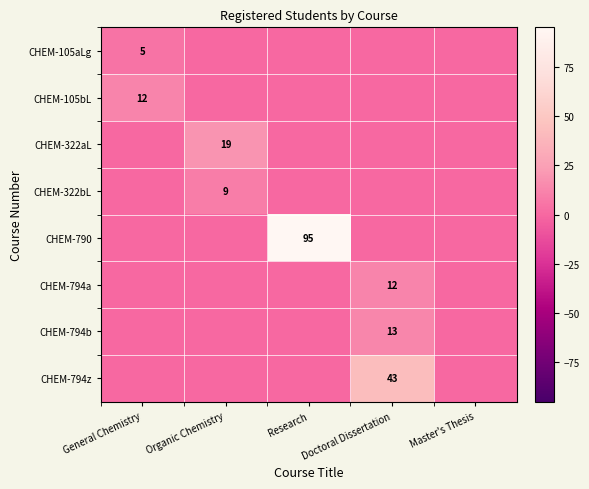

True or false: CHEM-322aL has a value of 31 at Organic Chemistry.

False